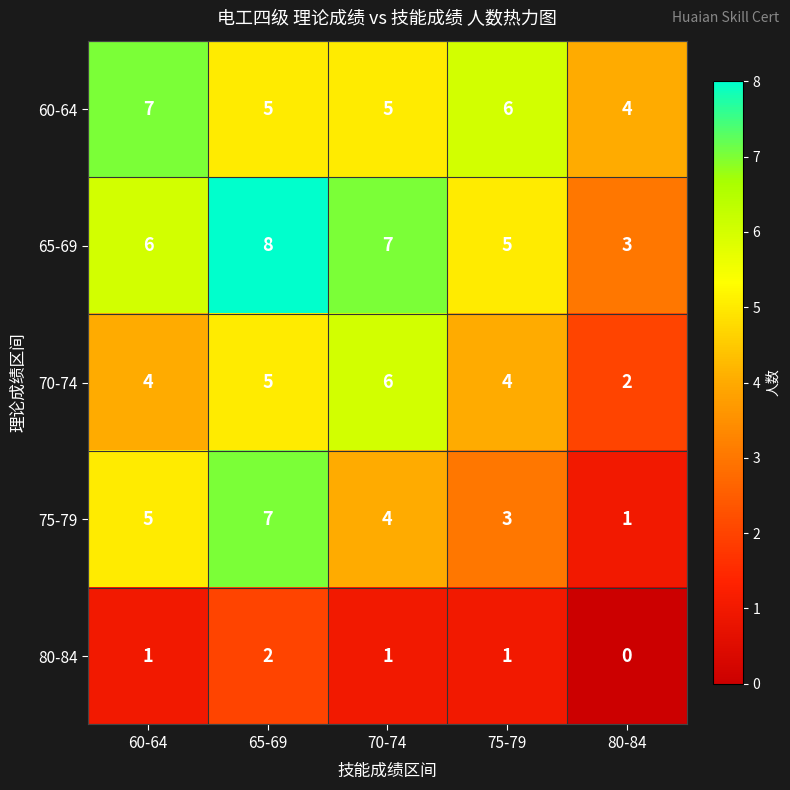

What is the difference between the maximum and minimum values in the 60-64 series?

3